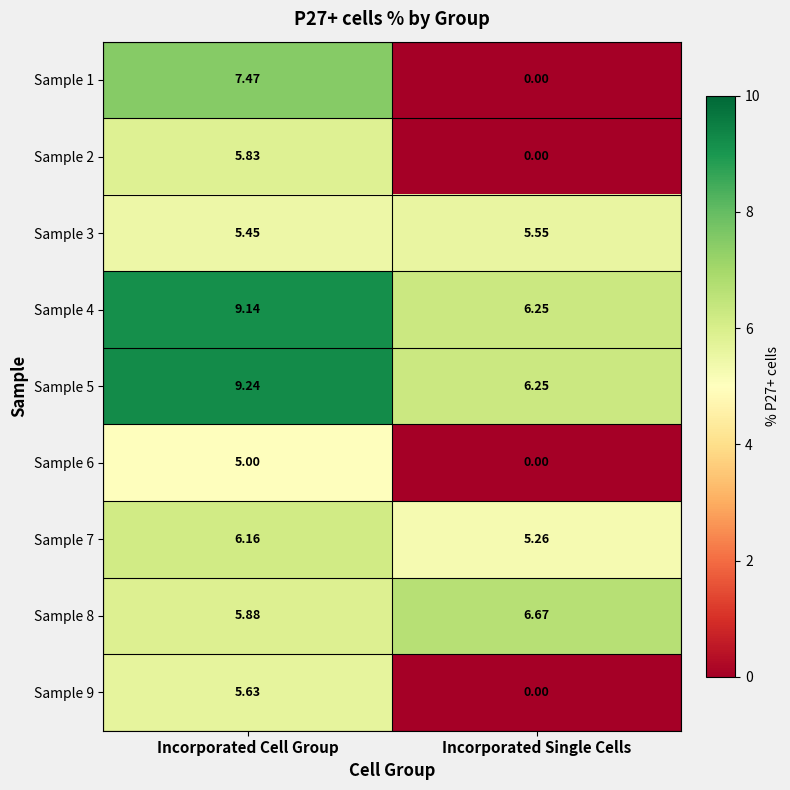

Rank the categories by Sample 2 value from lowest to highest.

Incorporated Single Cells, Incorporated Cell Group